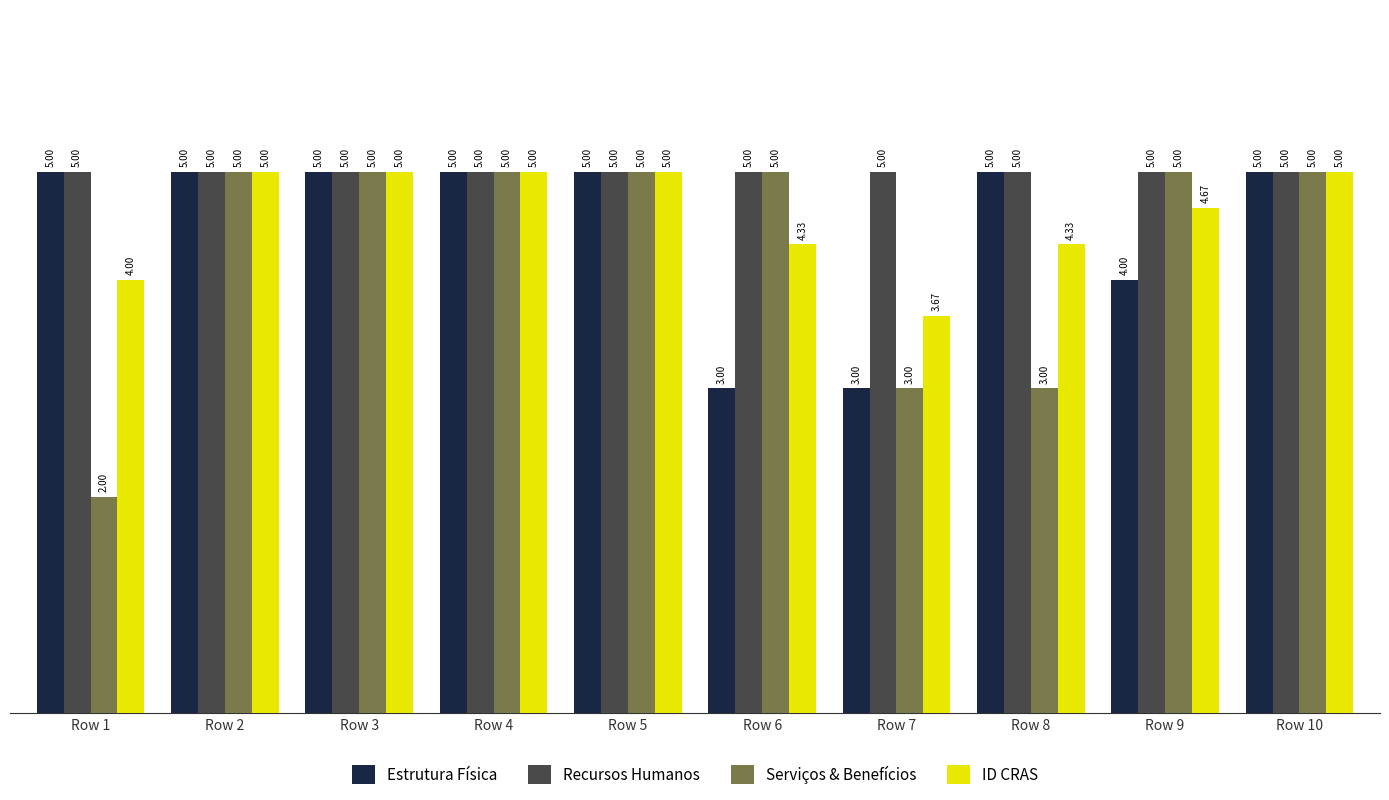

Which series has the largest total across all categories?

Recursos Humanos